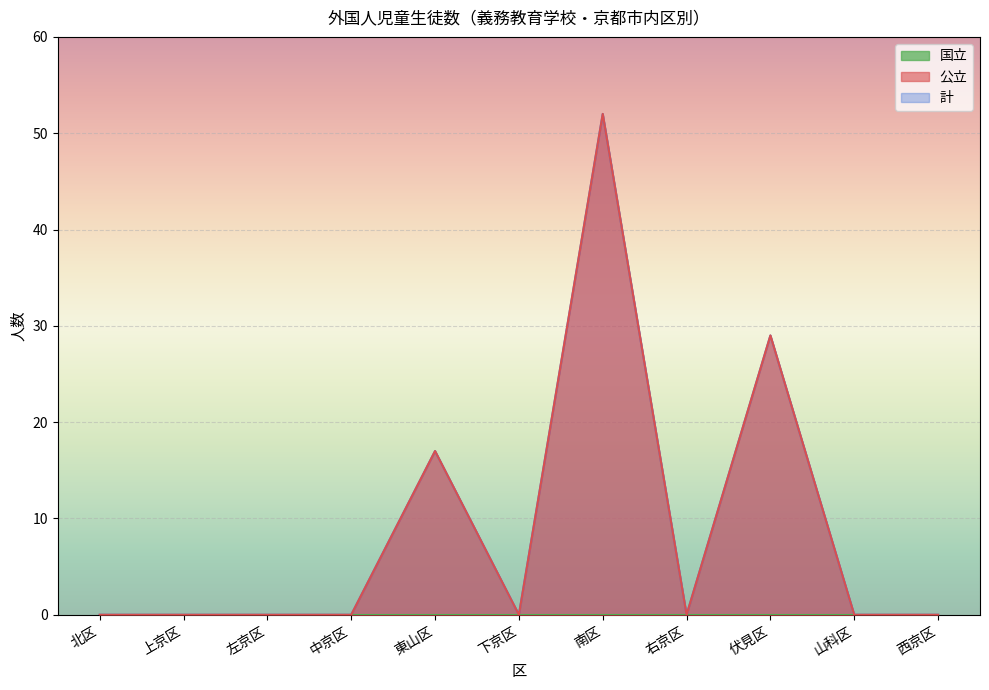

The 計 series shows 34 at 中京区. True or false?

False